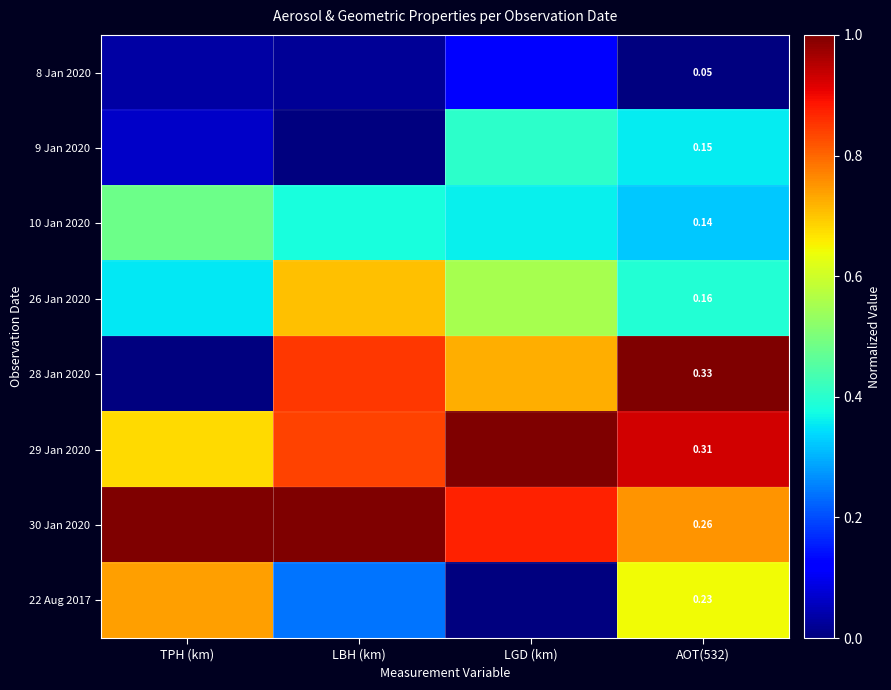

At which category is the sum across all series the highest?

AOT(532)